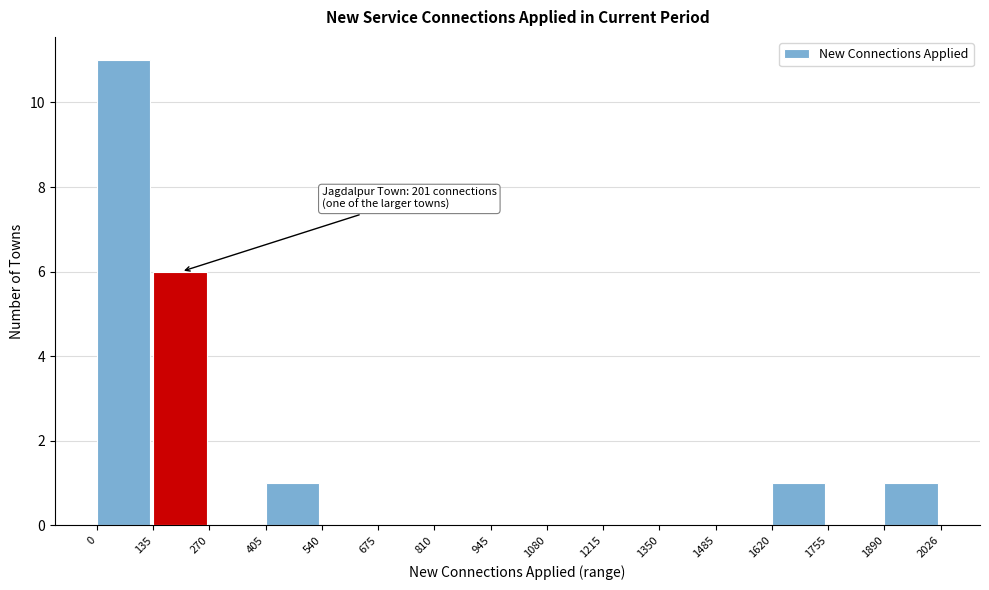

Over which range of the x-axis is the bar tallest?

0 to 135